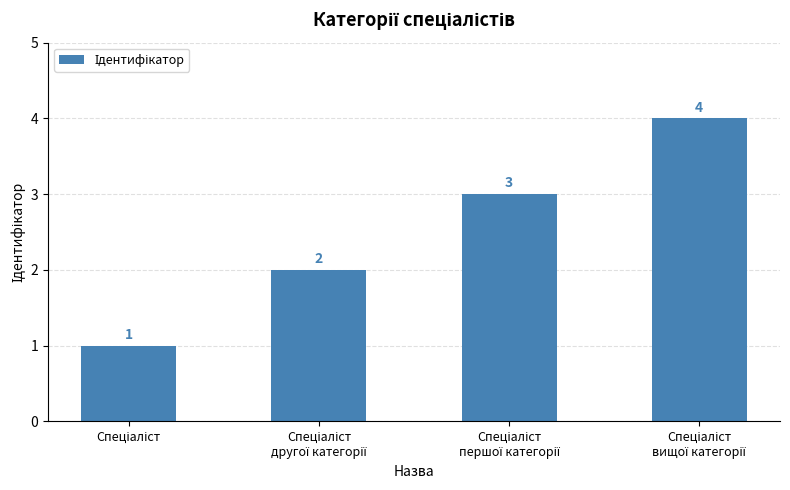

Does the chart contain any negative values?

No